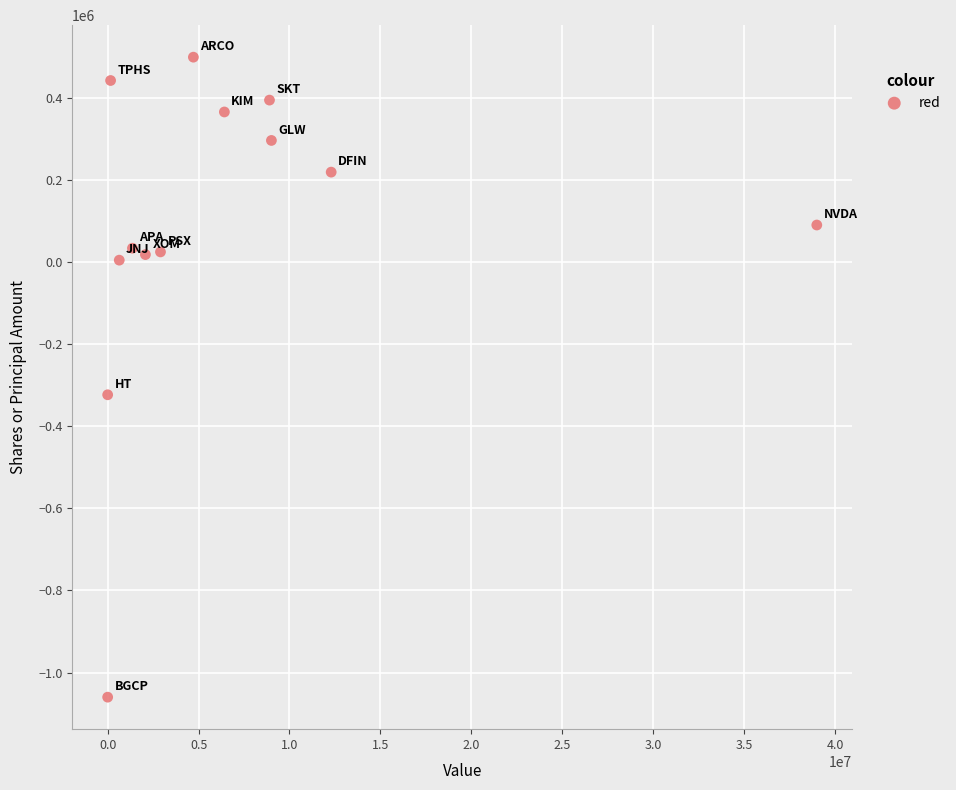

What is the range of X values (max minus min)?

39001629